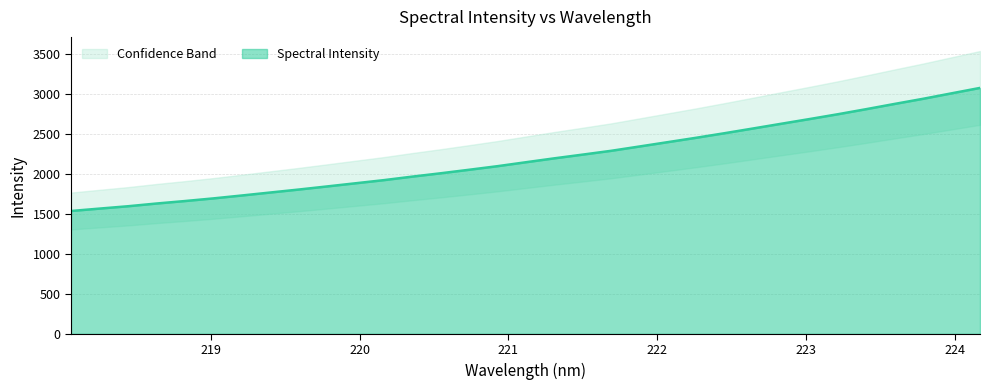

Where does the data first go above 2144?

221.1174